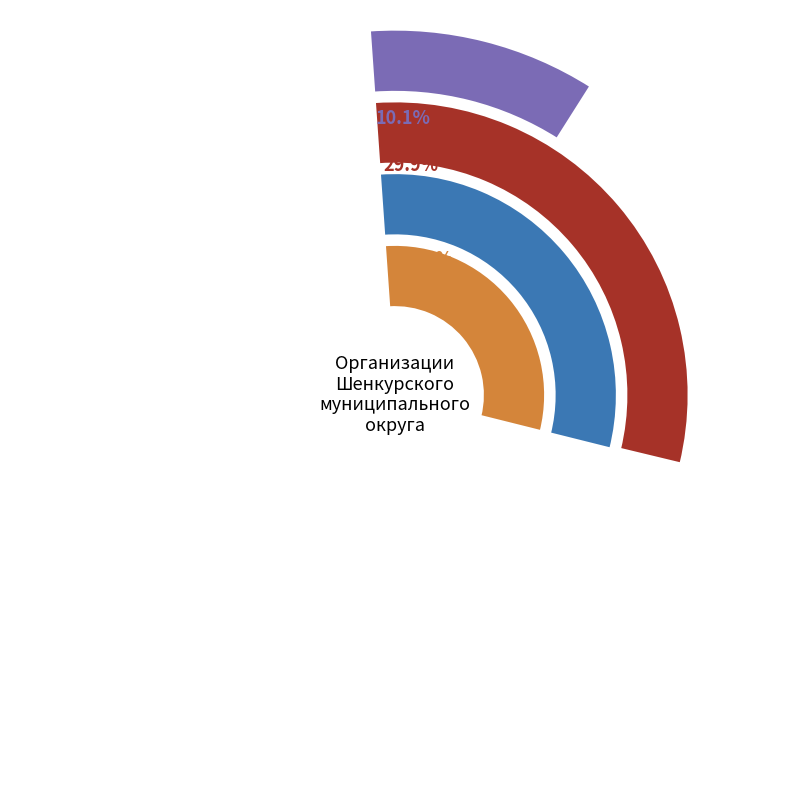

Which category has the smallest portion of the pie?

ООО "Никифоровское молоко"